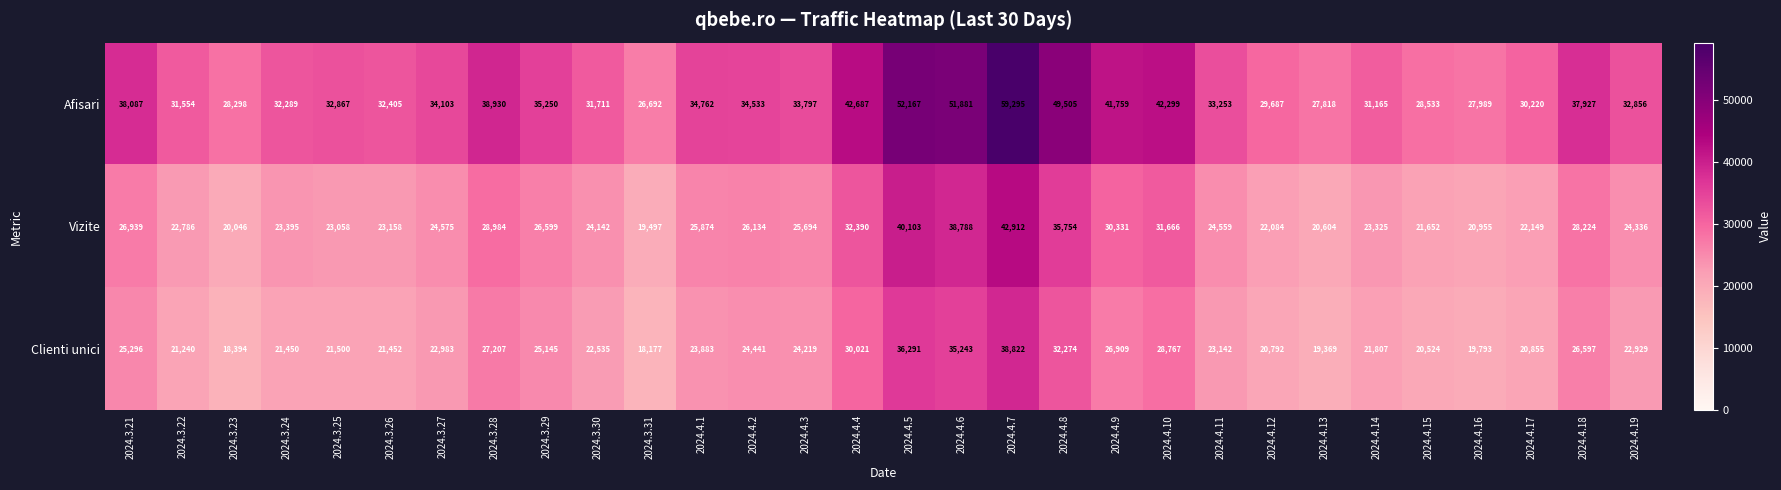

At which category is the sum across all series the highest?

2024.4.7